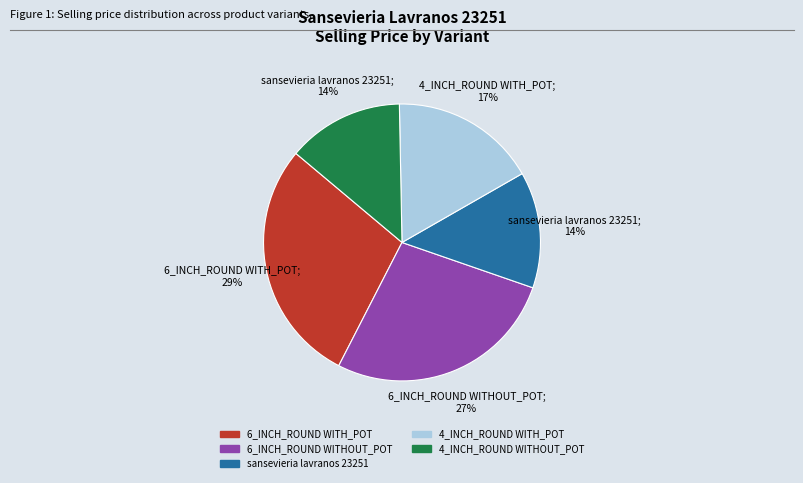

Combined, do sansevieria lavranos 23251 and 4_INCH_ROUND WITHOUT_POT account for over 50%?

No